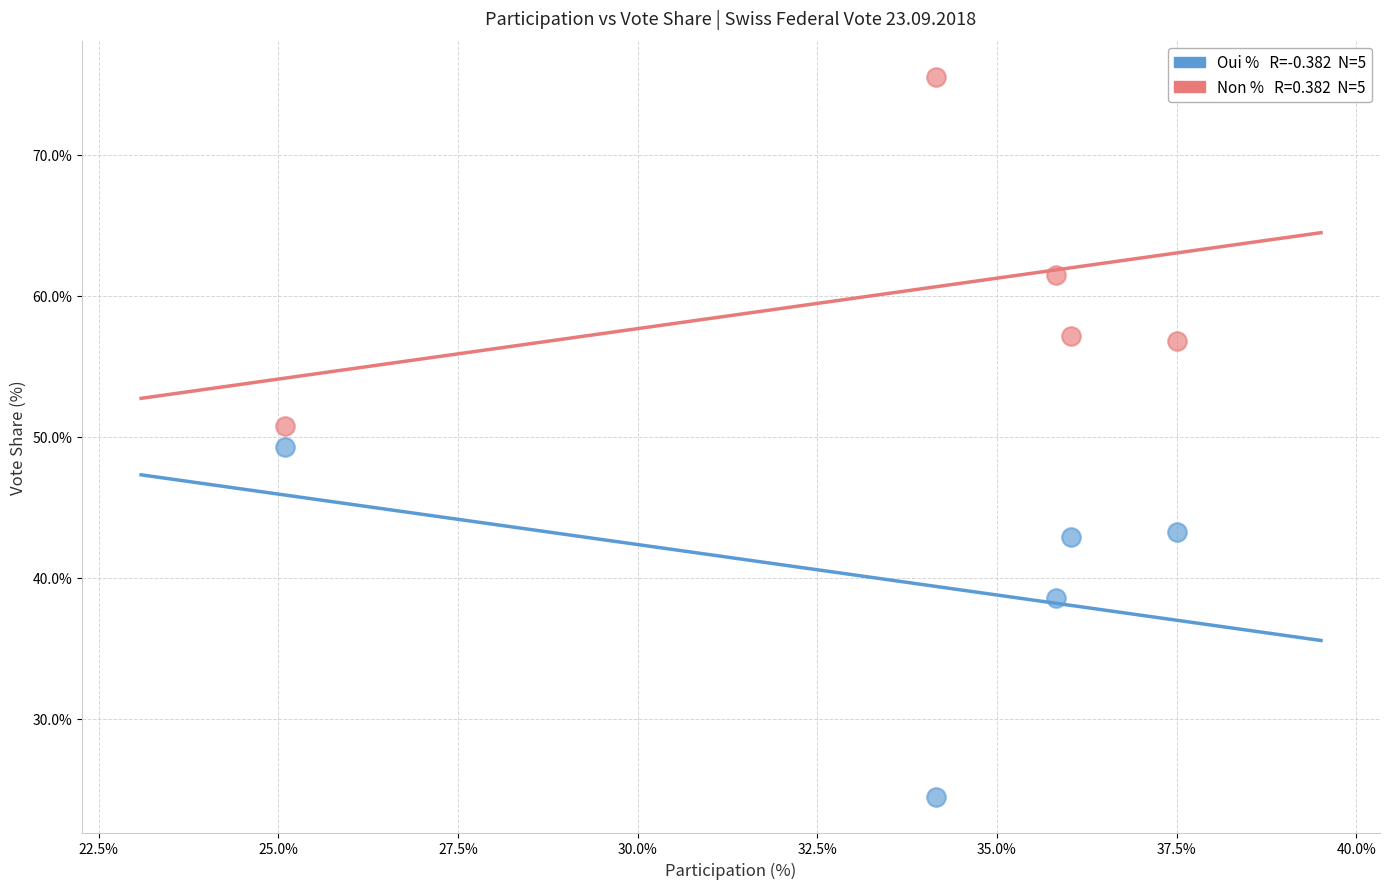

Across all data points, what is the range of X values (max minus min)?

12.4